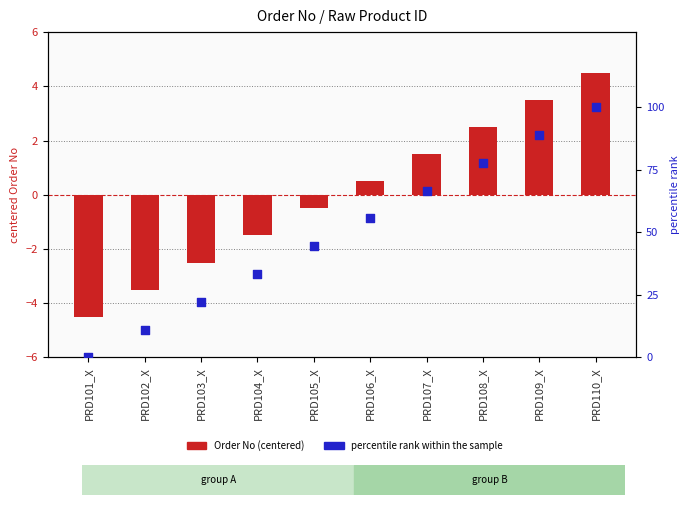

What are all the series names shown in the legend?

Order No (centered), percentile rank within the sample